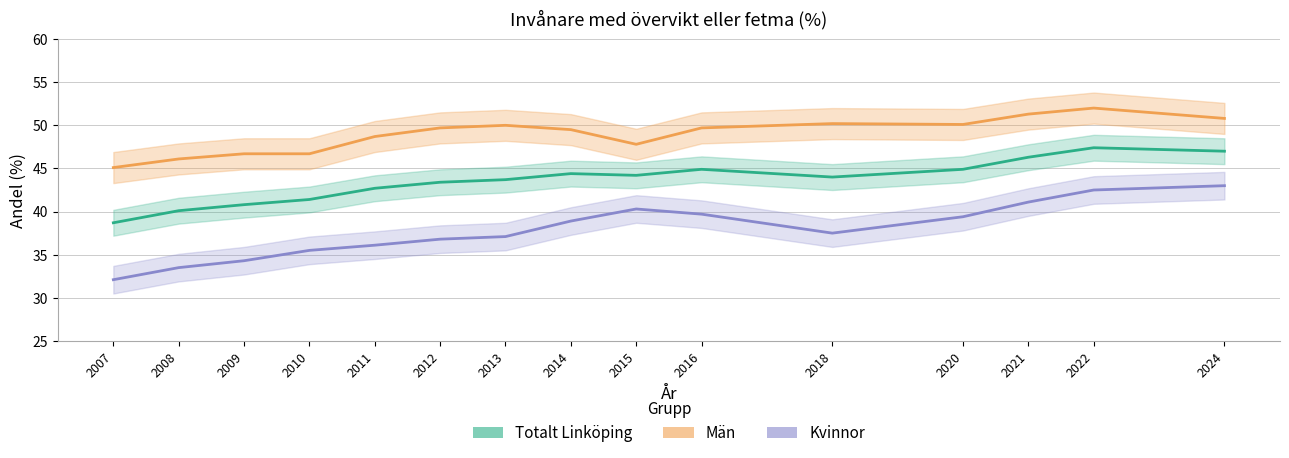

What is the total value across all series at 2009?

121.8